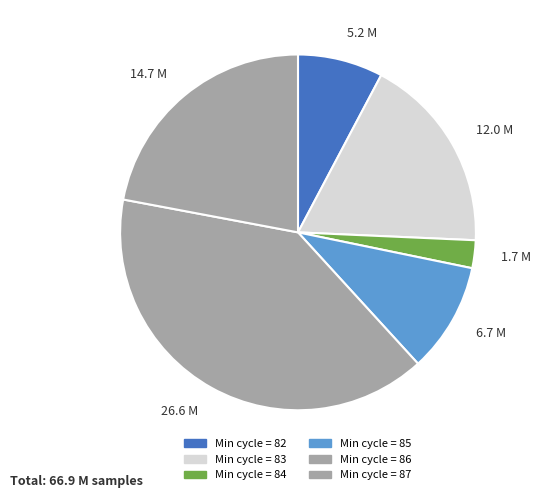

Does any single category account for the majority?

No